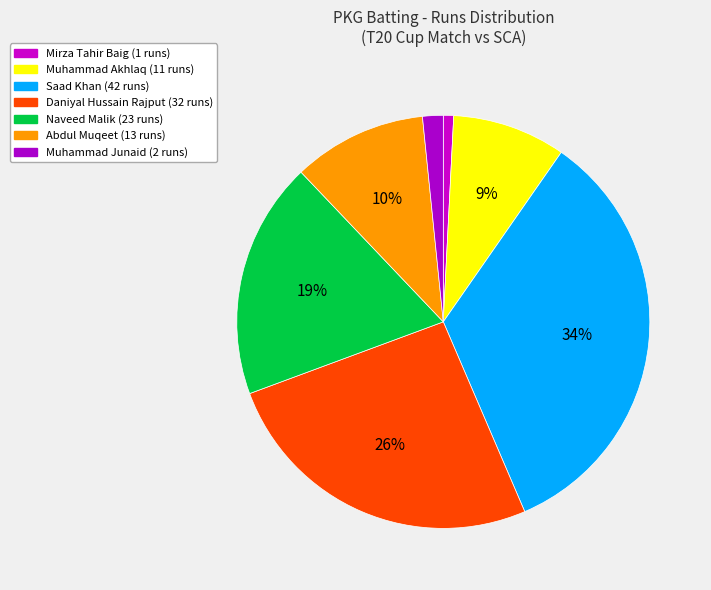

Does any single category account for the majority?

No